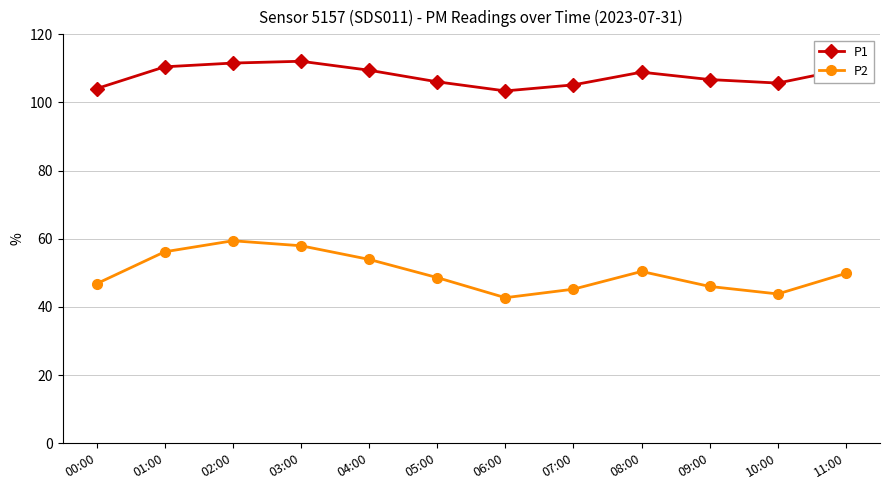

What is the label of the 11th point from the right?

01:00